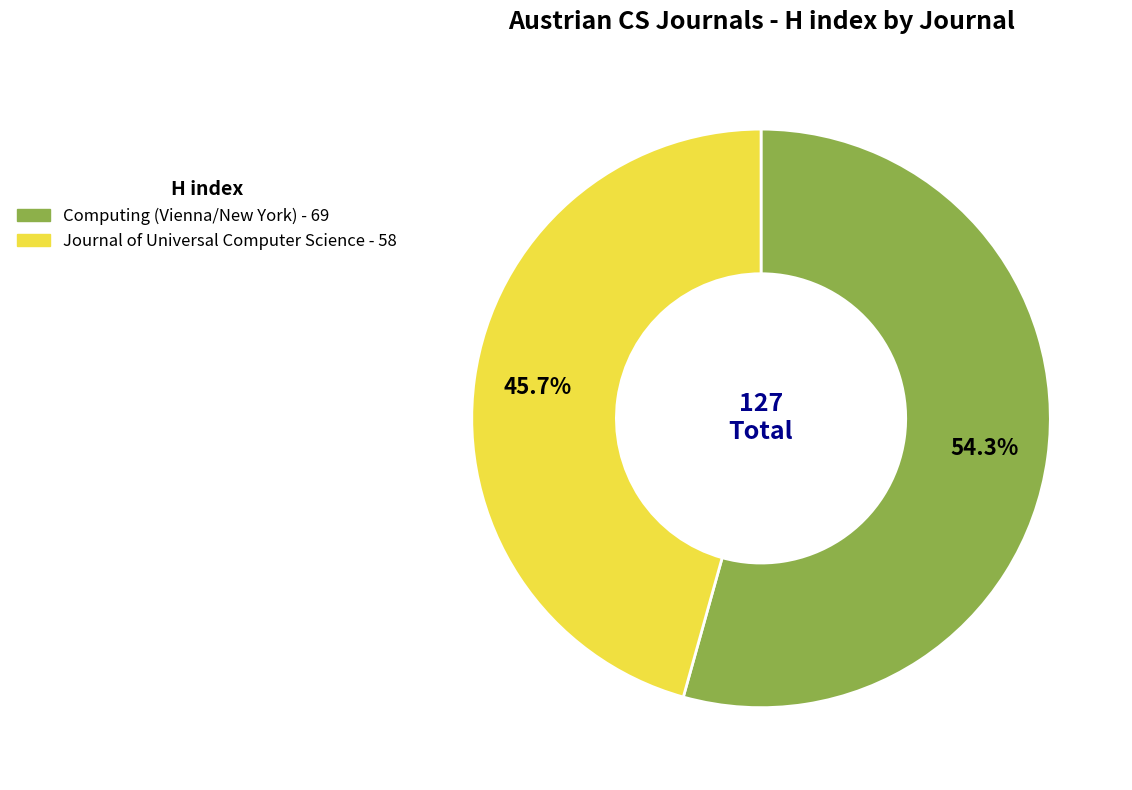

To the nearest percent, what is the combined percentage of Journal of Universal Computer Science and Computing (Vienna/New York)?

100%